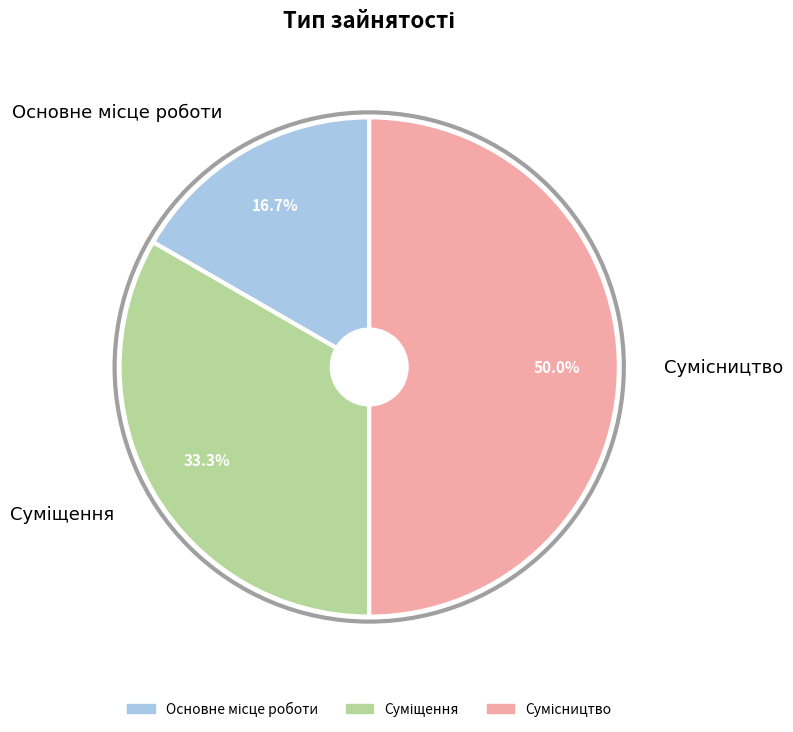

Is it true that Основне місце роботи is 17% of the pie?

True